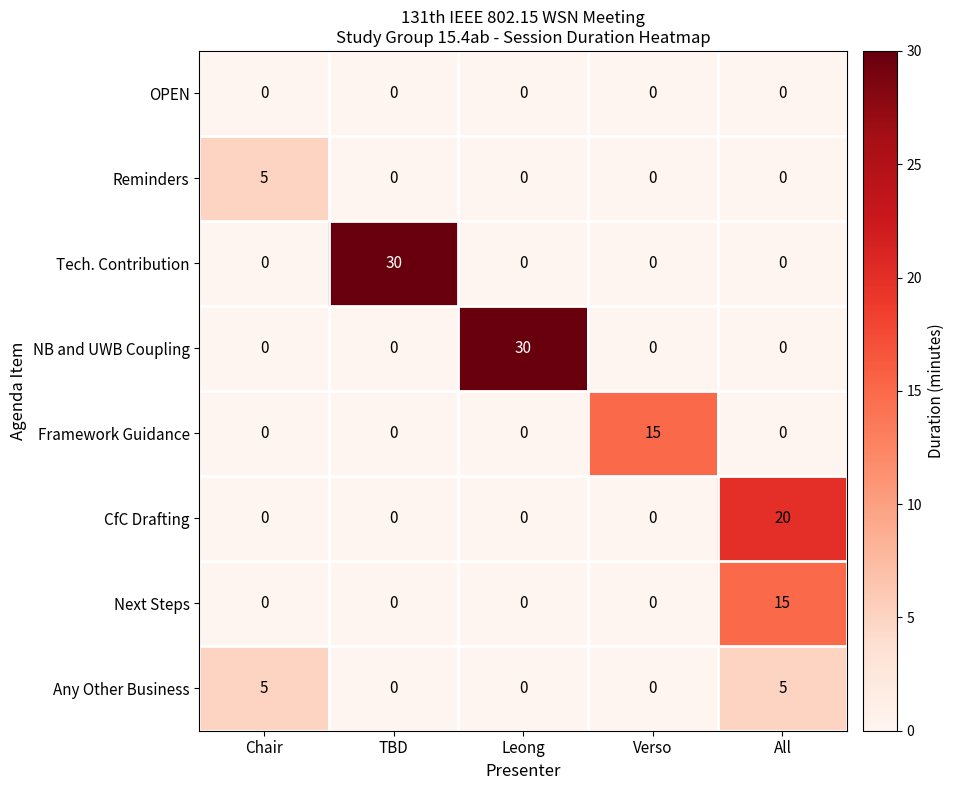

What is the sum of all Next Steps values?

15